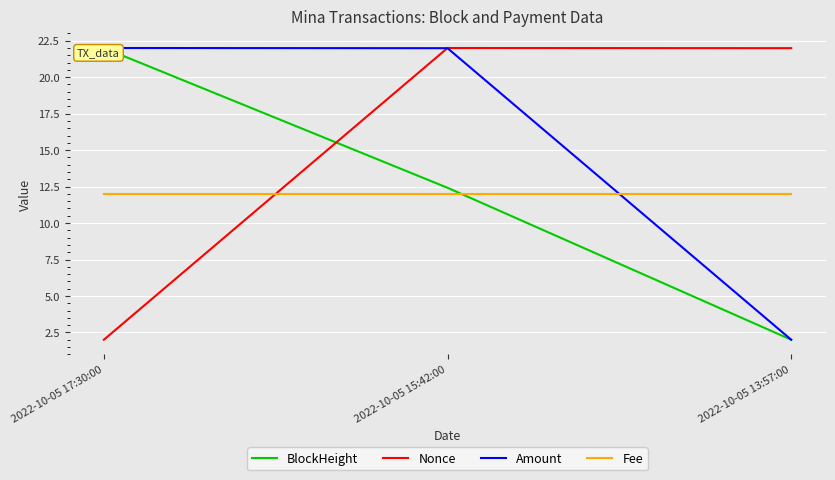

At which category is the sum across all series the highest?

2022-10-05 15:42:00